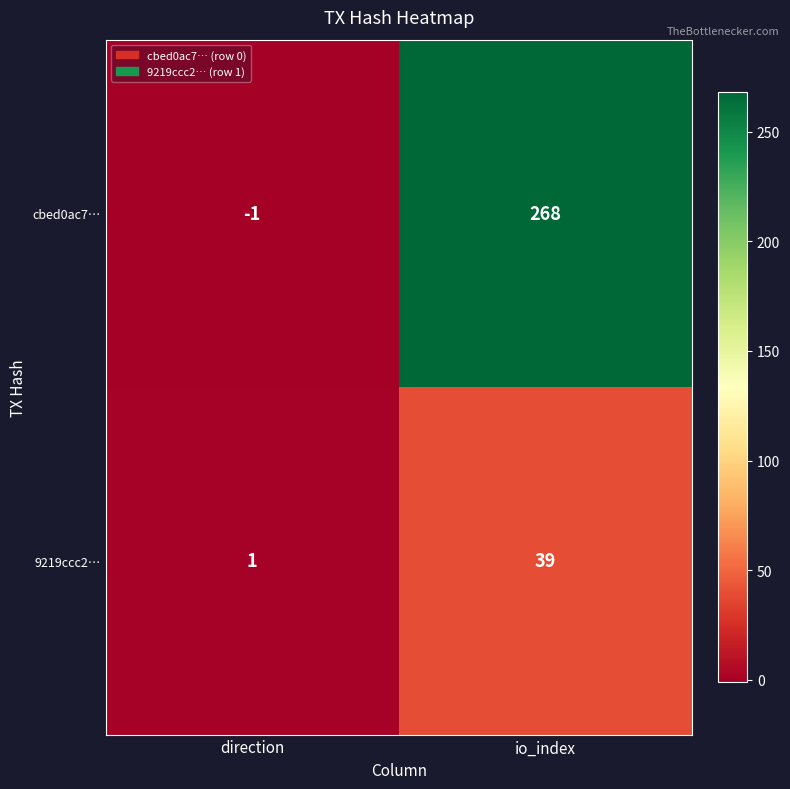

True or false: 9219ccc2… has a value of 39 at io_index.

True